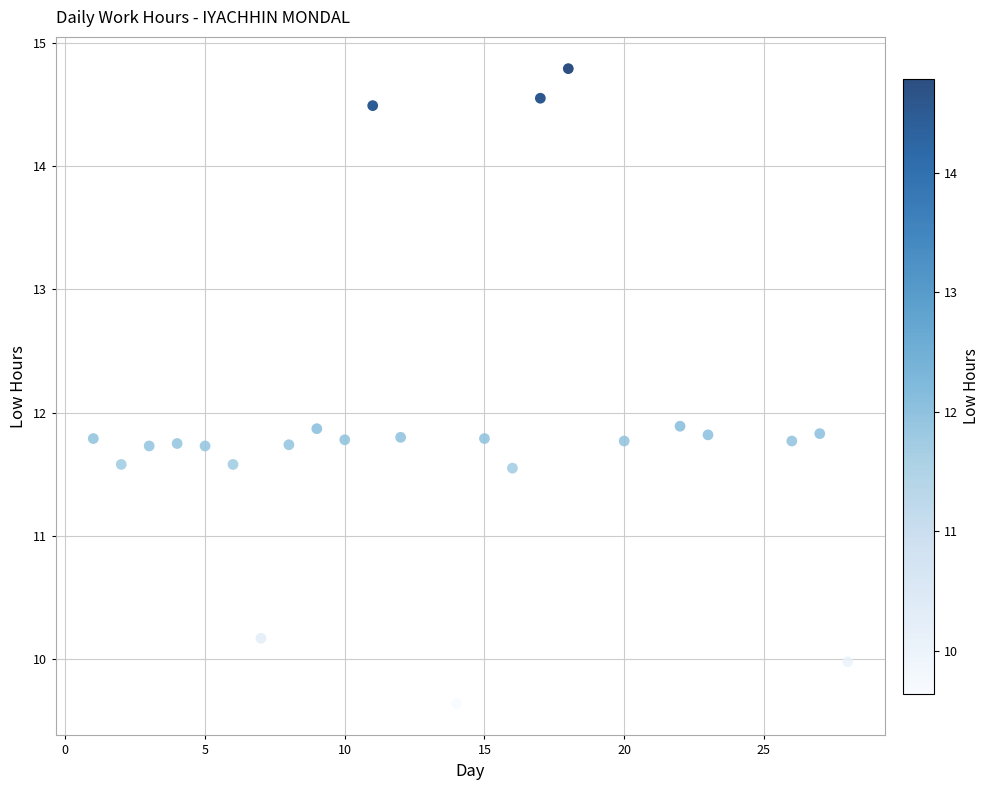

What is the range of X values (max minus min)?

27.0